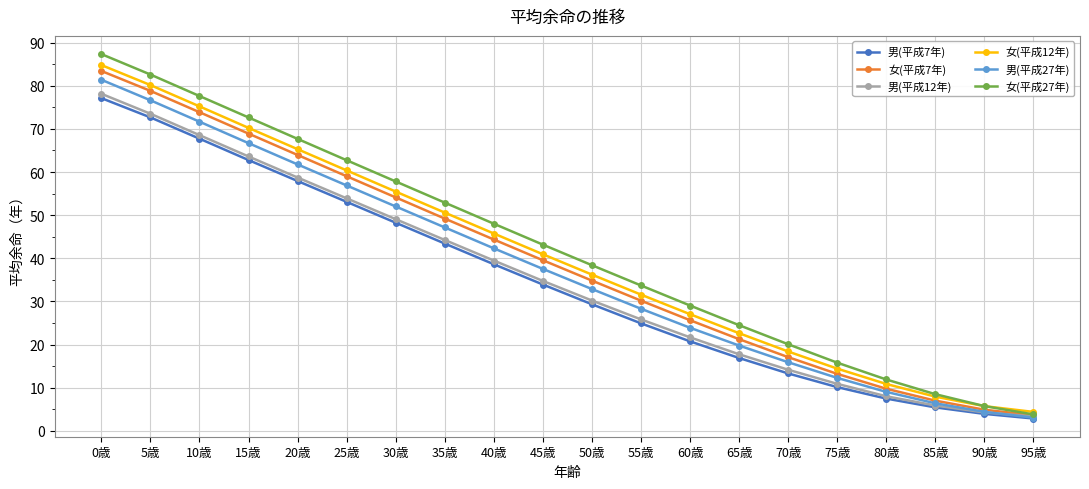

True or false: 女(平成7年) has more than 1 interior local peaks.

False